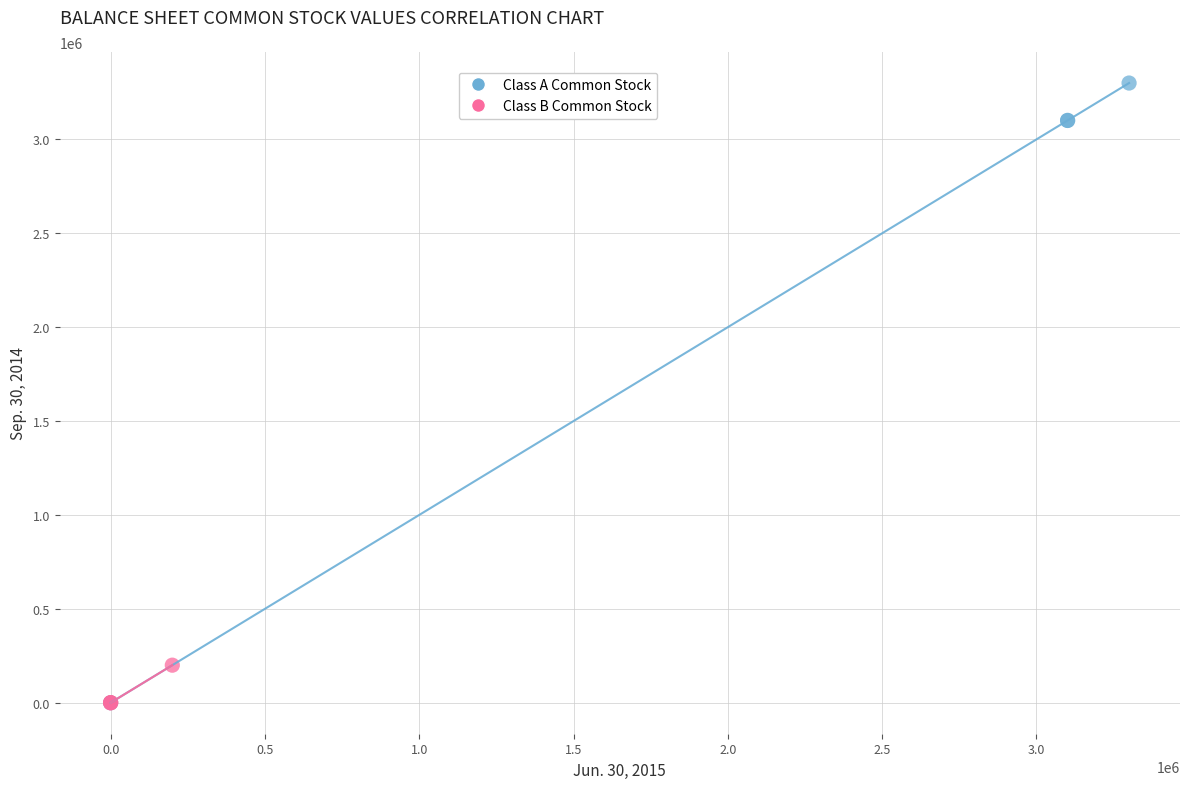

Which series contains the highest Y value?

Class A Common Stock